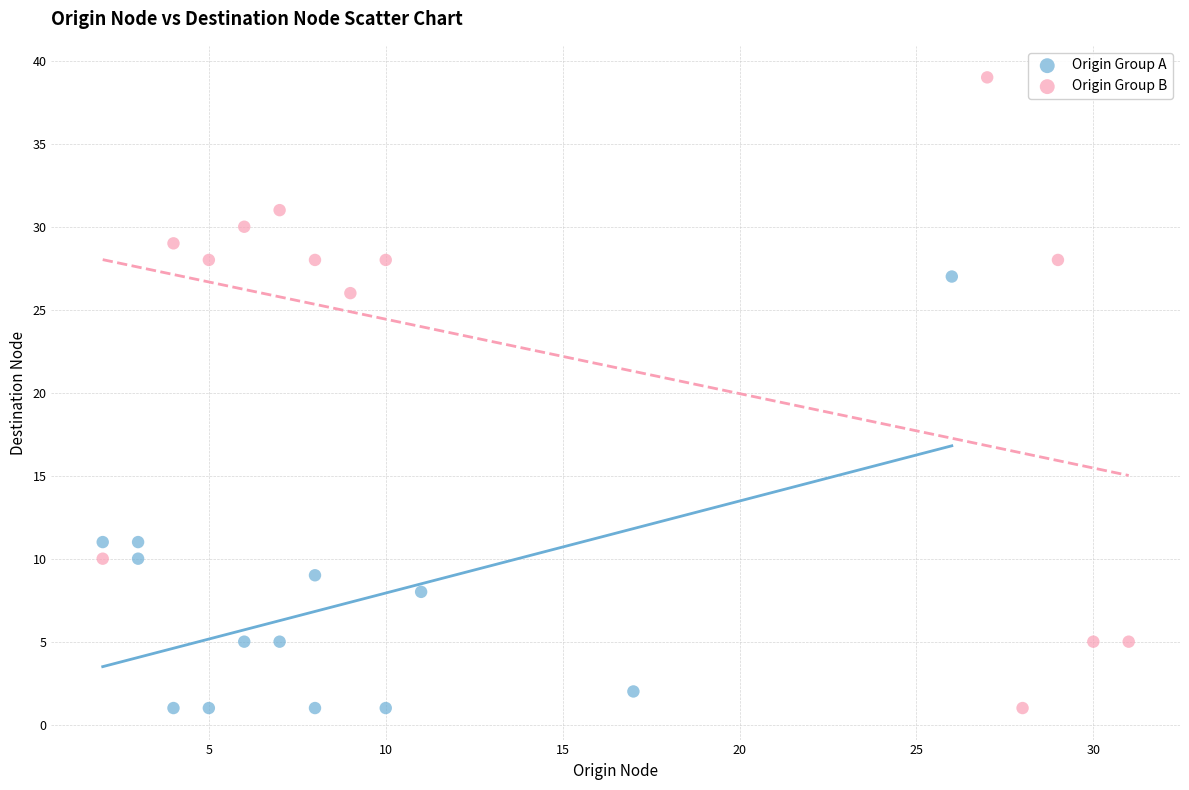

Which series contains the highest Y value?

Origin Group B